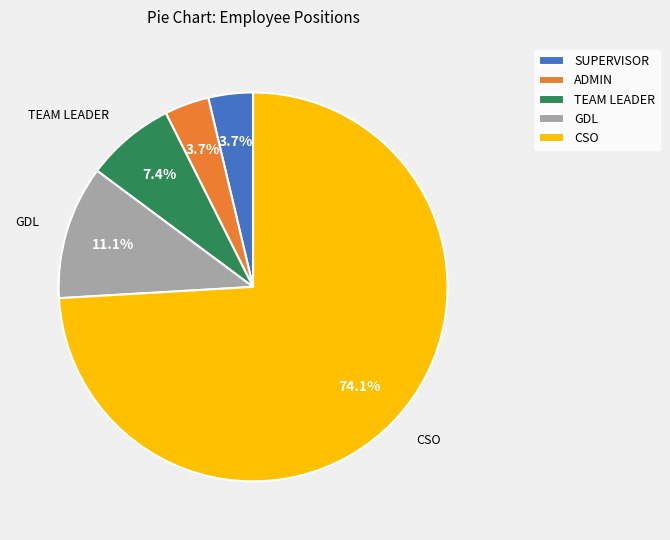

Does CSO represent more than half of the total?

Yes